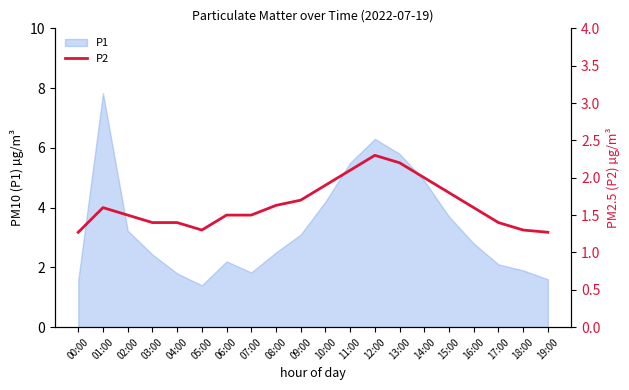

What is the maximum value for P1?

7.8